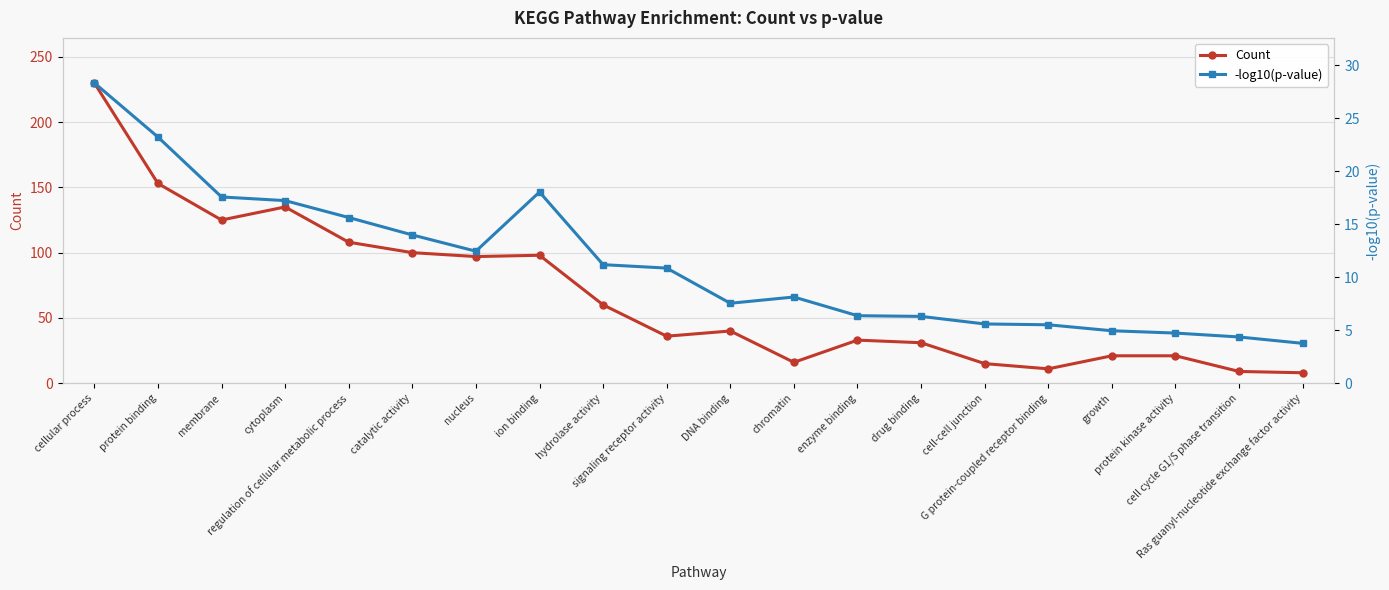

At which label is Count closest to 119?

membrane